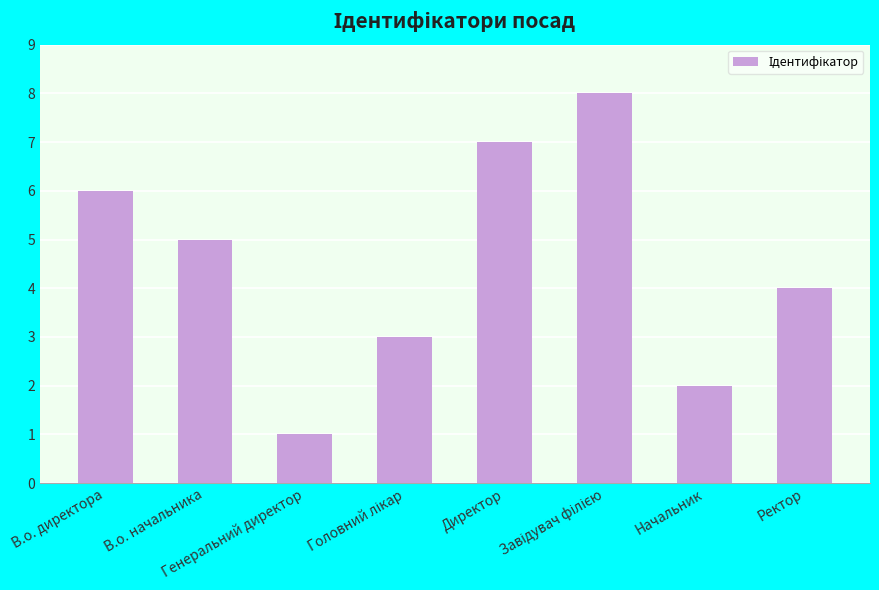

What is the difference between the second highest and second lowest values?

5